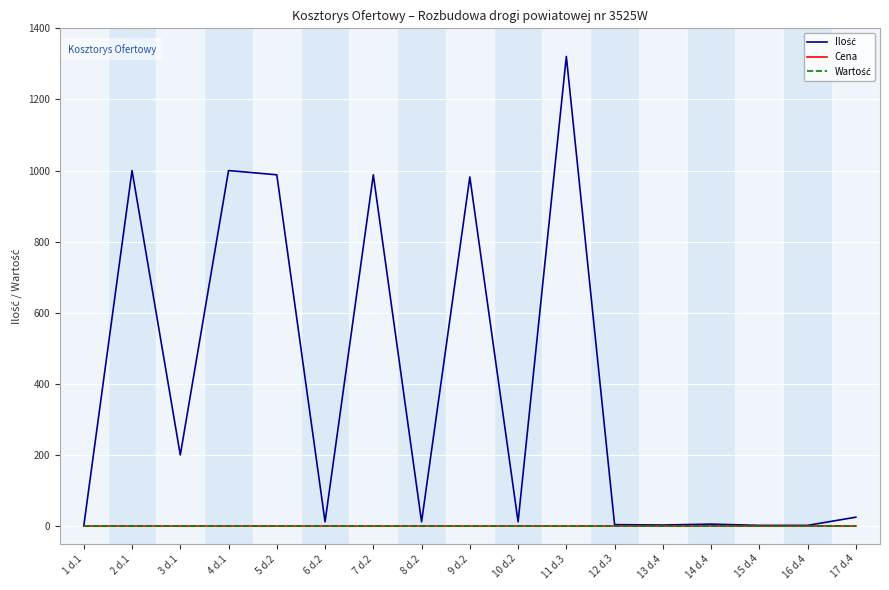

At which label is Ilość closest to 660?

9 d.2